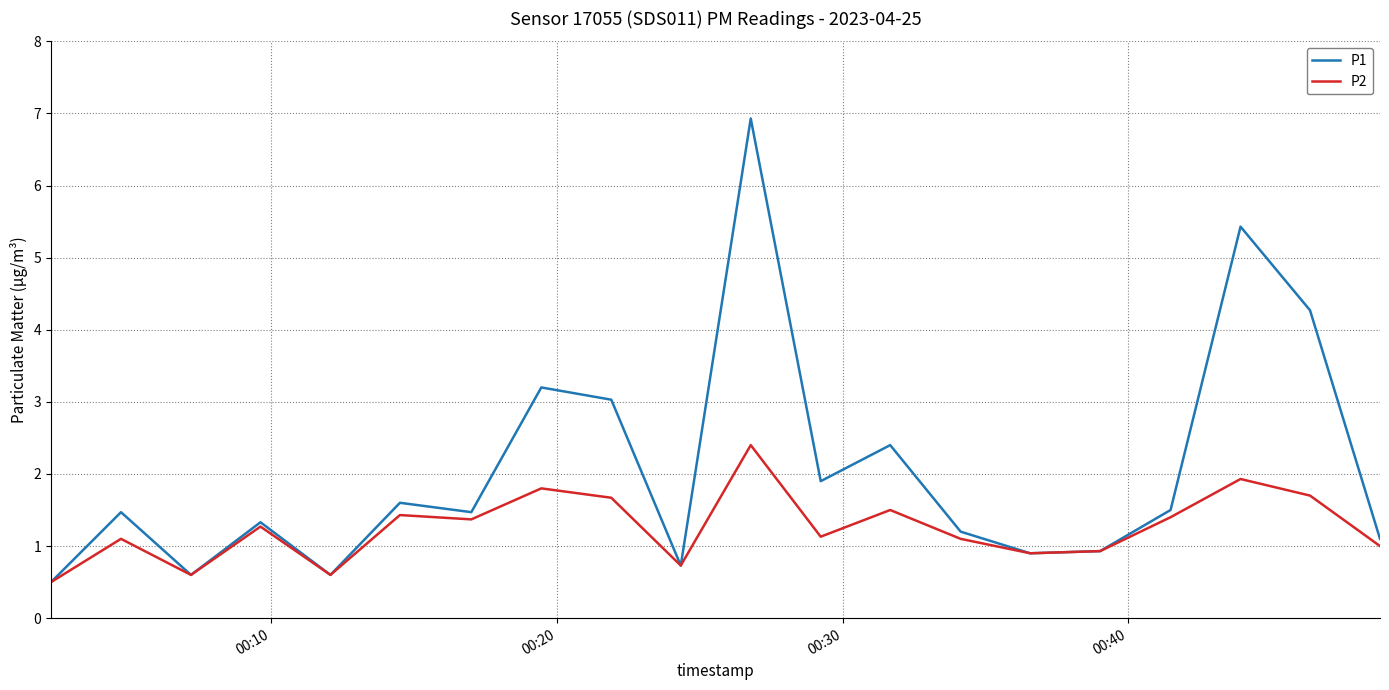

How many lines are shown in the chart?

2